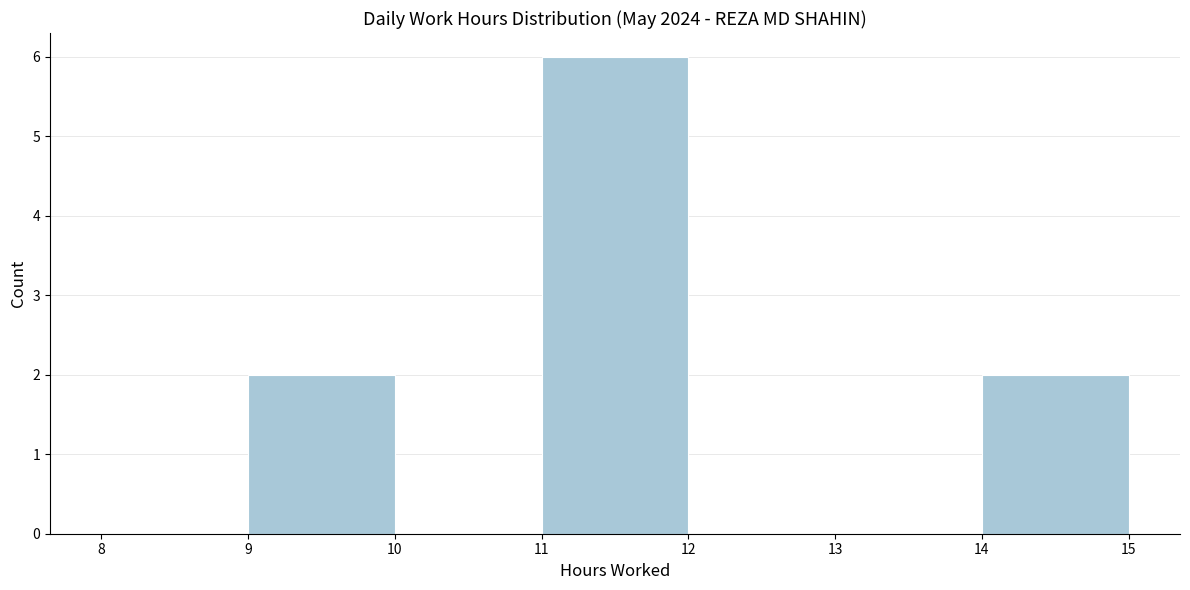

What is the height of the bar covering 11 to 12 on the x-axis? The values are not printed on the chart, so give them approximately, as read against the axis.

6